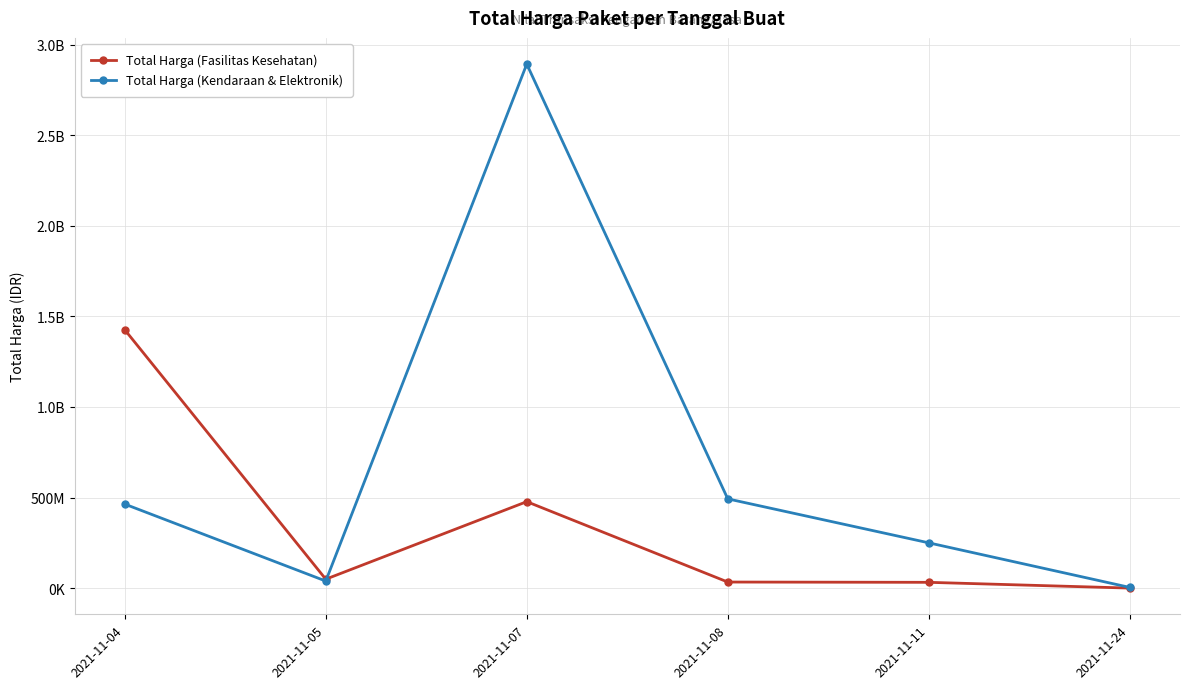

What are all the series names shown in the legend?

Total Harga (Fasilitas Kesehatan), Total Harga (Kendaraan & Elektronik)